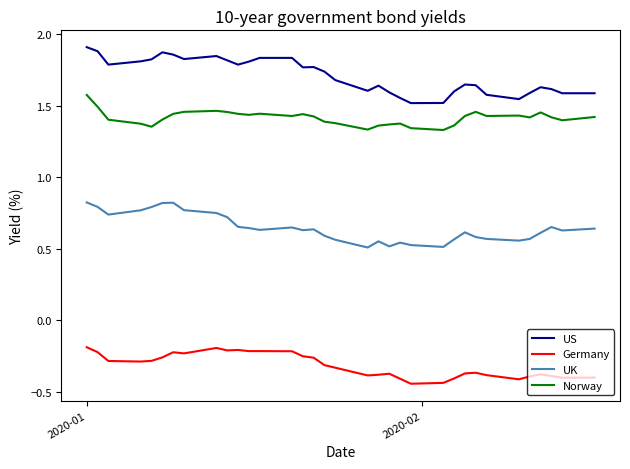

List the series in order of their peak value, highest first.

US, Norway, UK, Germany